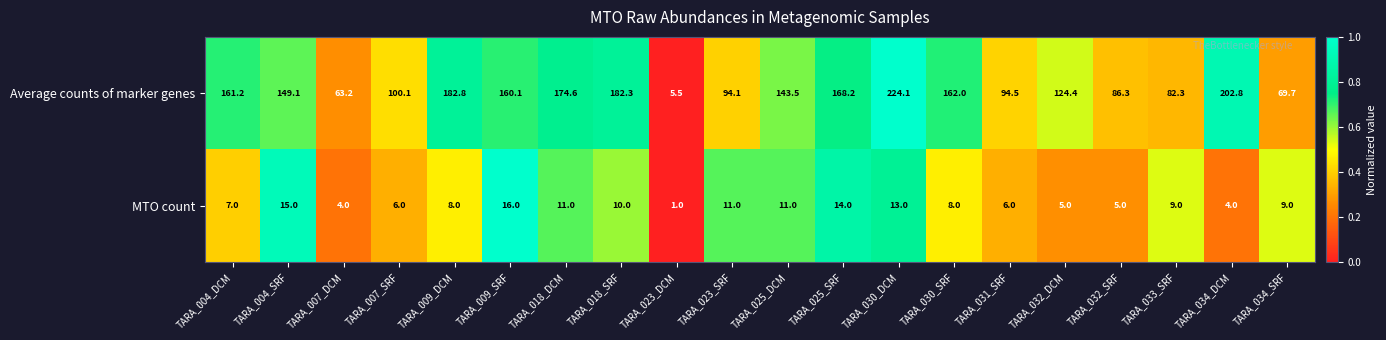

At which category is the sum across all series the highest?

TARA_030_DCM